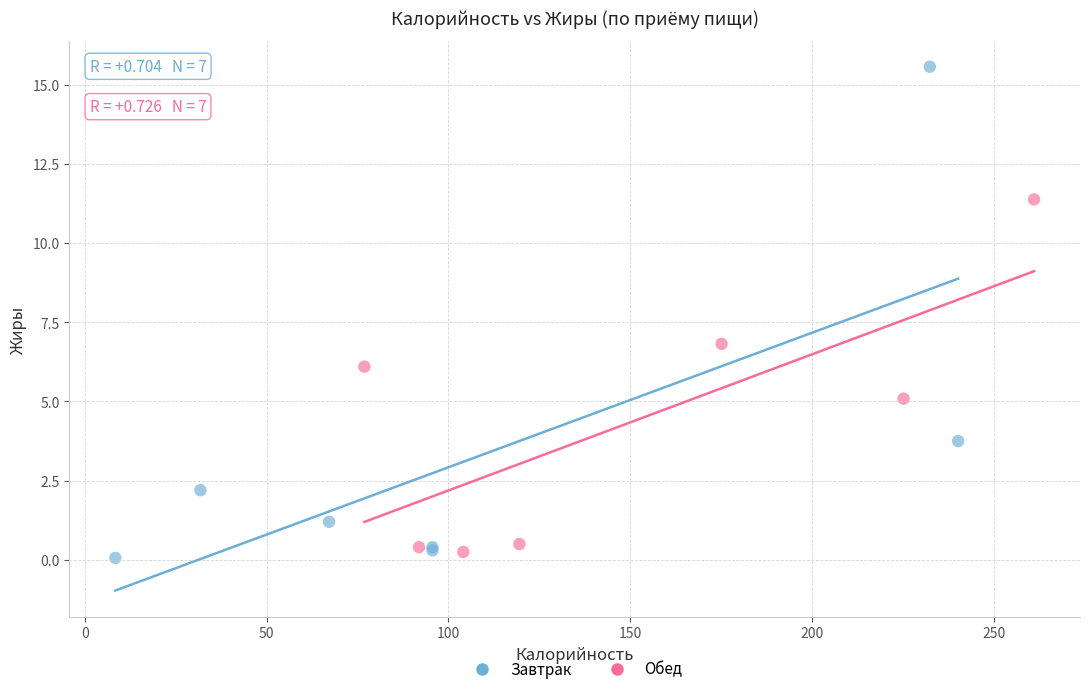

What are all the series names shown in the legend?

Завтрак, Обед